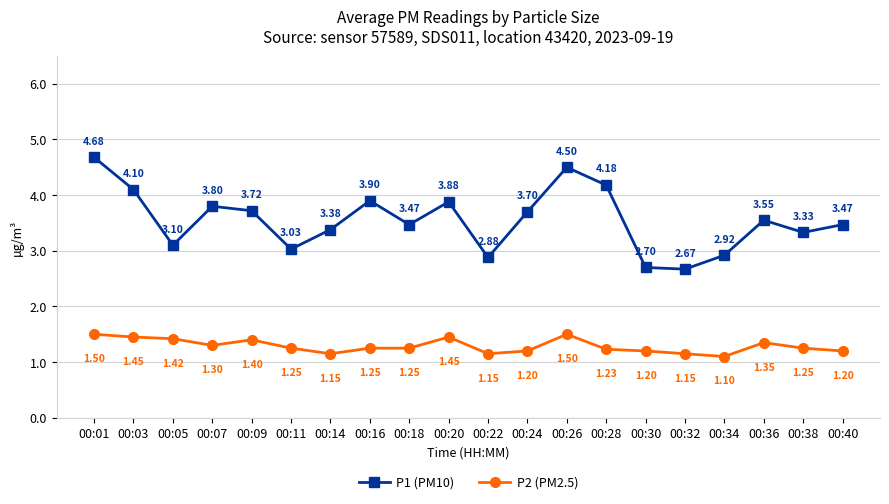

What is the minimum value shown in the chart?

1.1